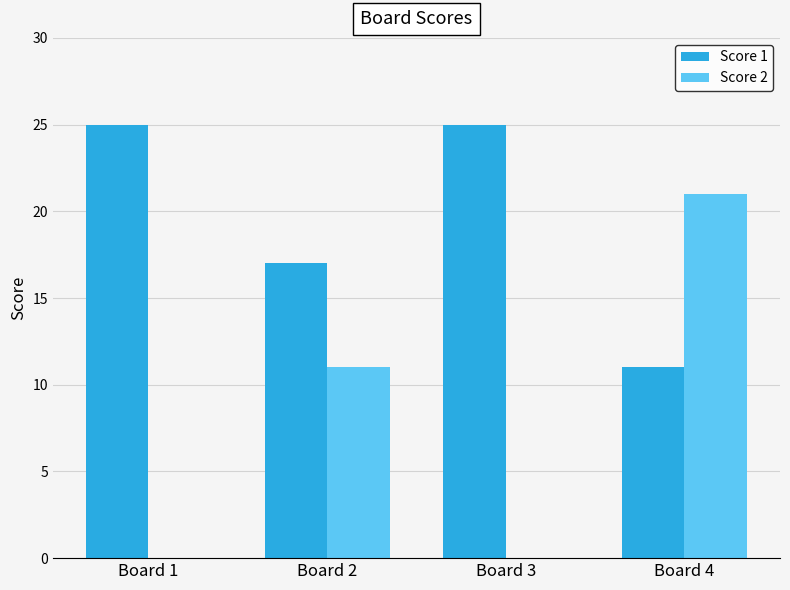

Which series changed the most between Board 1 and Board 4?

Score 2